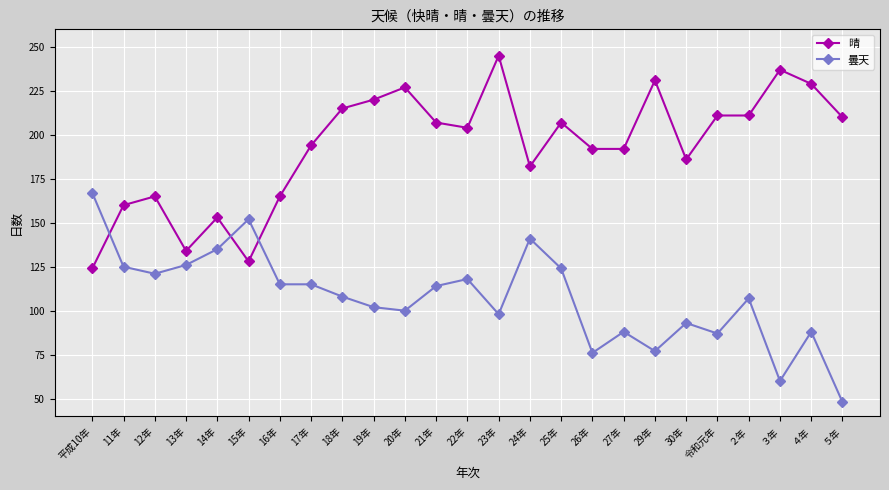

What is the difference between the second highest and minimum values in the 曇天 series?

104